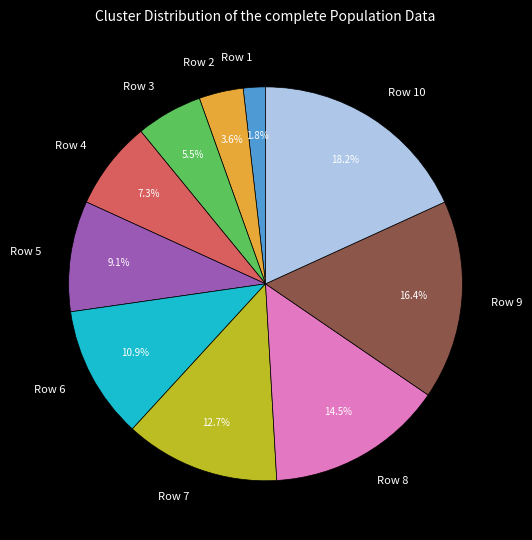

What is the ratio of the value at Row 7 to the value at Row 5?

1.4